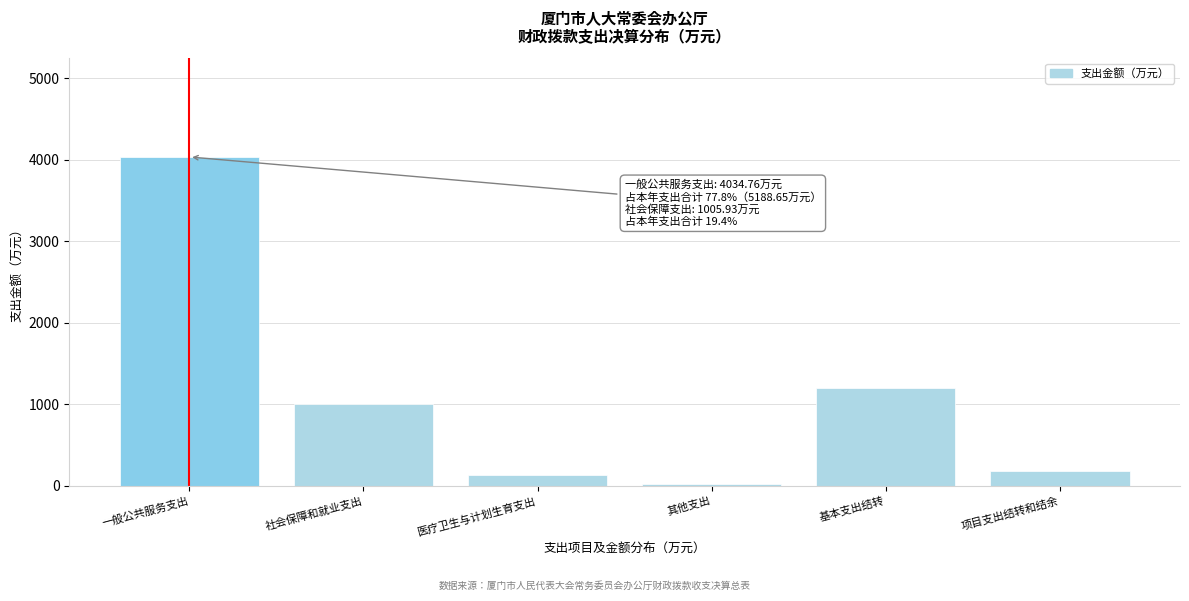

Is it true that the value at 一般公共服务支出 is 4034.8?

True